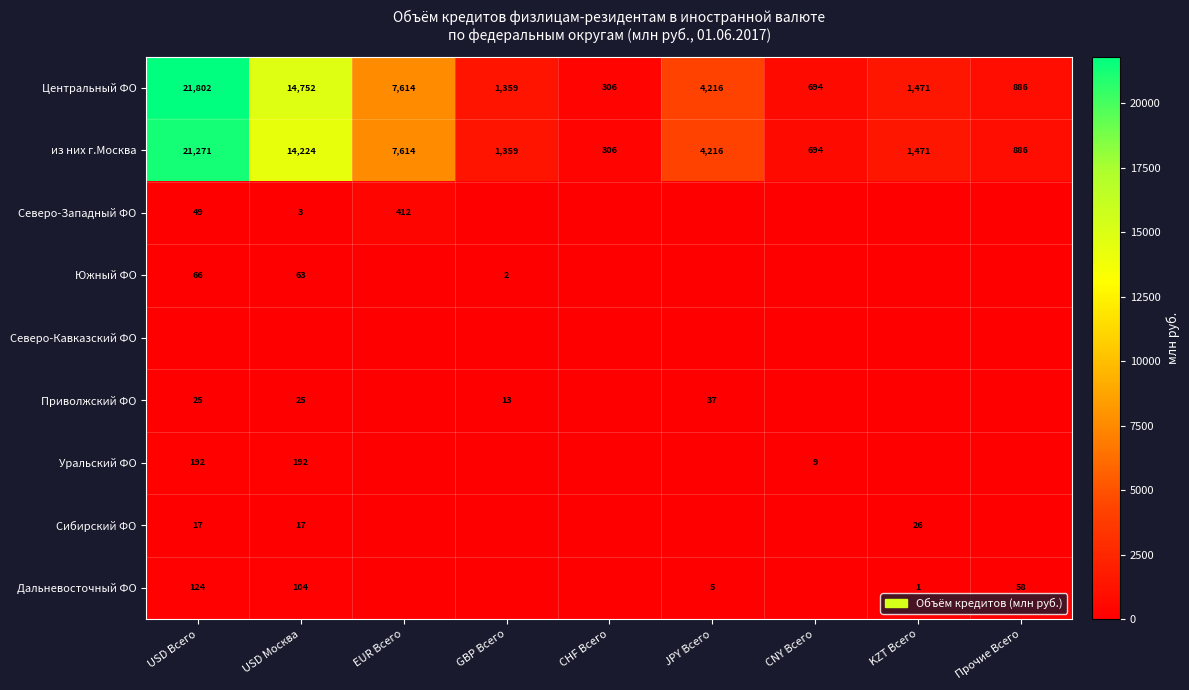

Is it true that Центральный ФО equals 1021 at KZT Всего?

False